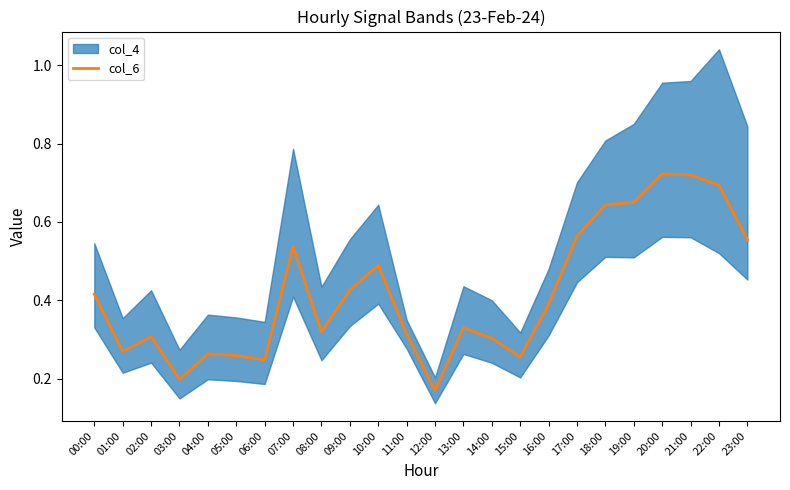

Rank the categories by value from highest to lowest.

20:00, 21:00, 22:00, 19:00, 18:00, 17:00, 23:00, 07:00, 10:00, 09:00, 00:00, 16:00, 13:00, 08:00, 11:00, 02:00, 14:00, 01:00, 04:00, 05:00, 15:00, 06:00, 03:00, 12:00